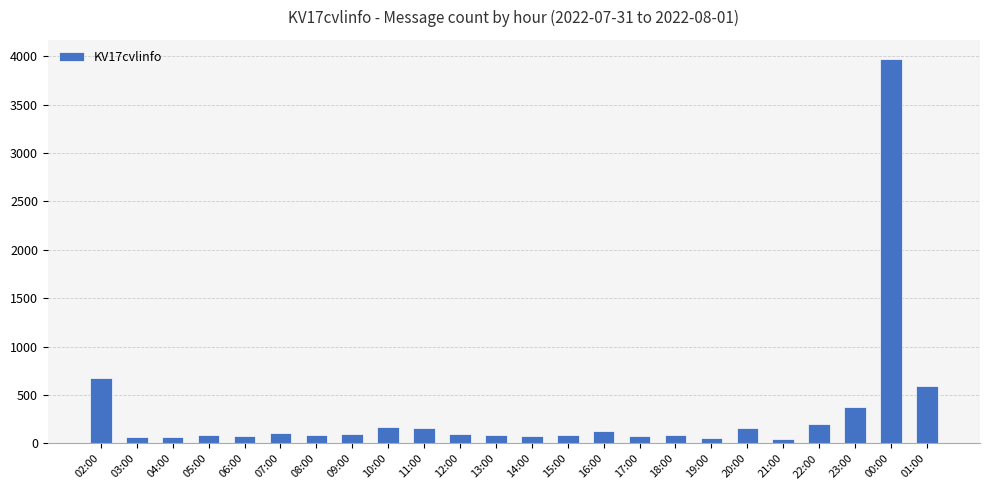

What is the smallest value displayed?

46